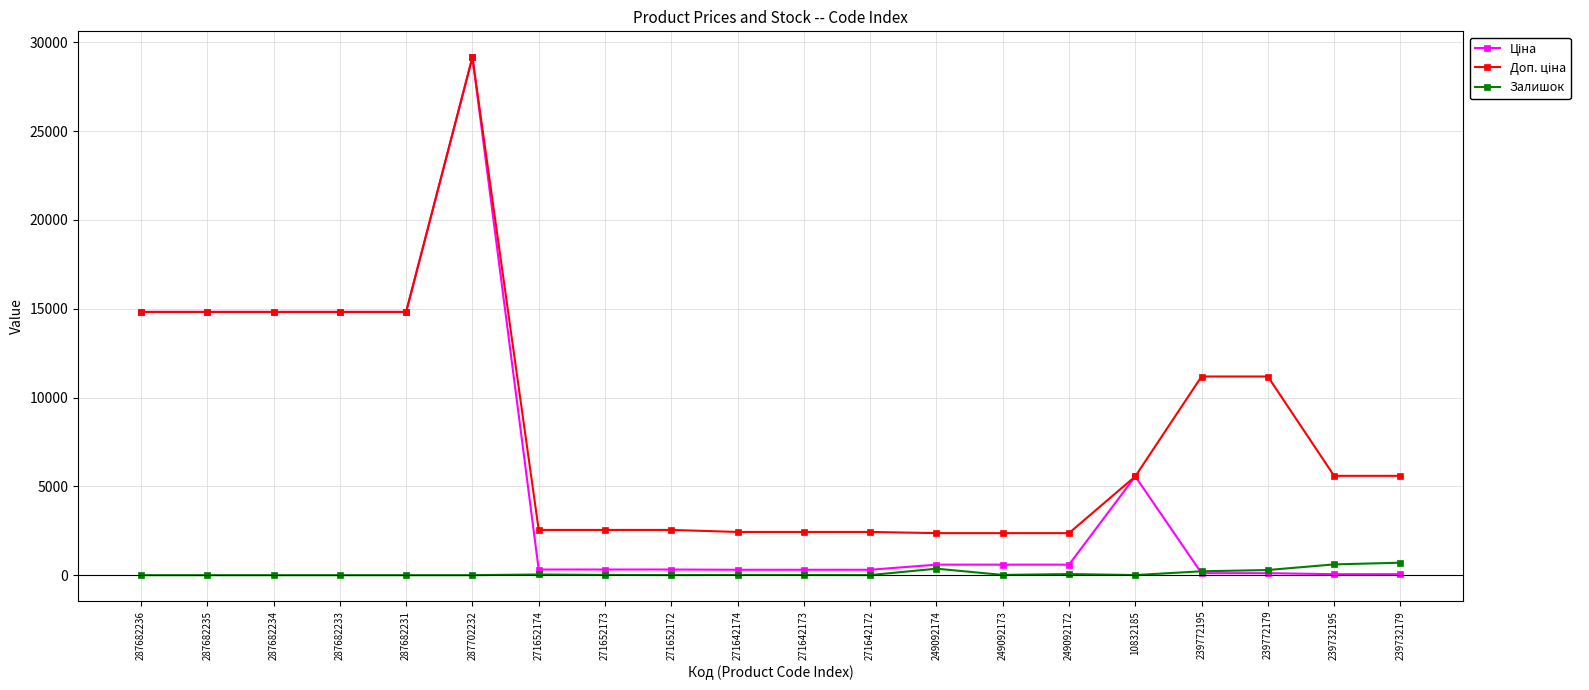

Which category has the highest value across all series?

287702232